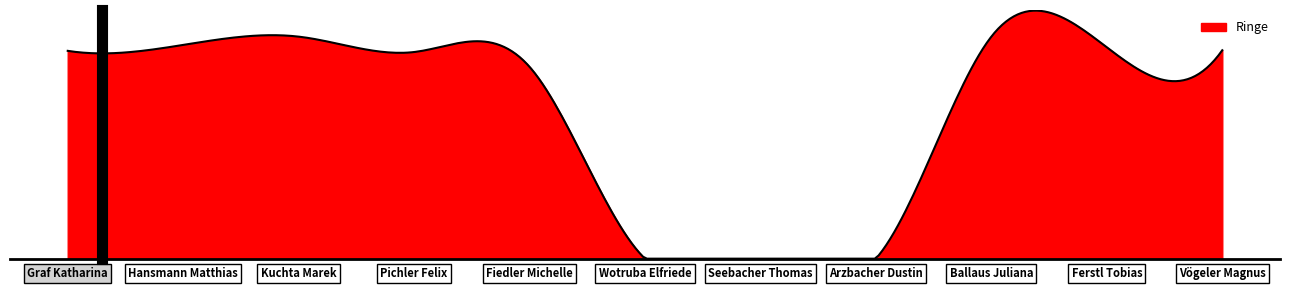

Is this an area chart (filled region under the line)?

Yes